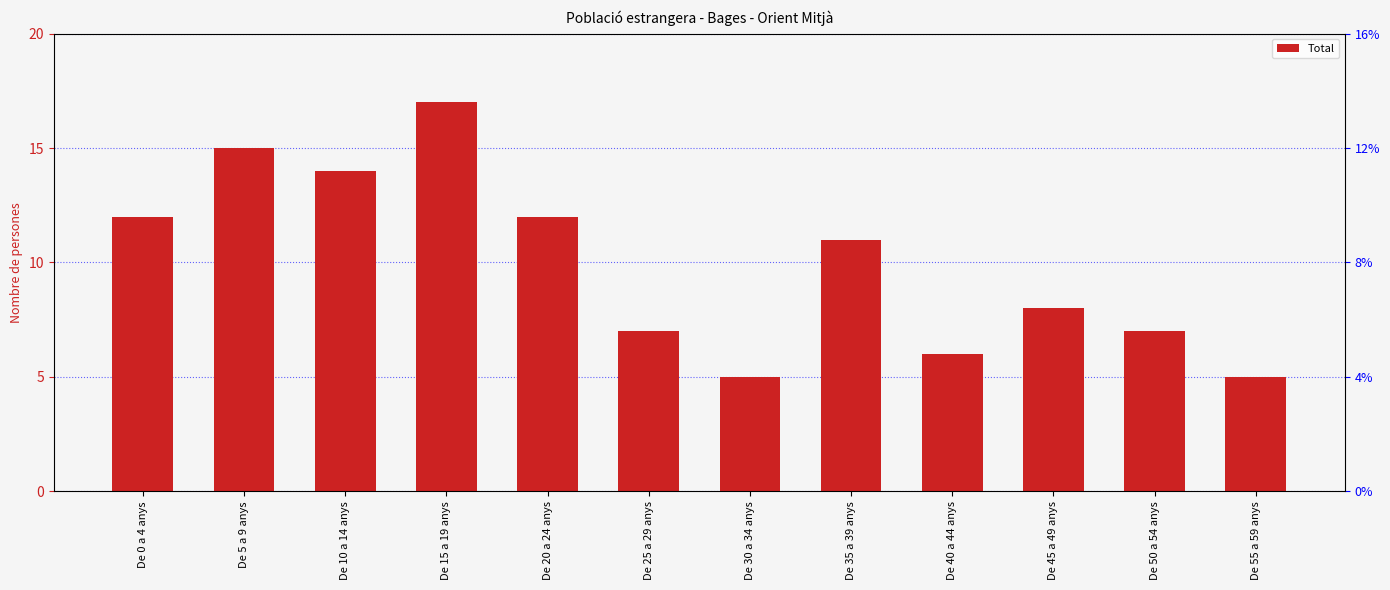

Reading right to left, transcribe all the data shown in this chart.

De 55 a 59 anys=5	De 50 a 54 anys=7	De 45 a 49 anys=8	De 40 a 44 anys=6	De 35 a 39 anys=11	De 30 a 34 anys=5	De 25 a 29 anys=7	De 20 a 24 anys=12	De 15 a 19 anys=17	De 10 a 14 anys=14	De 5 a 9 anys=15	De 0 a 4 anys=12